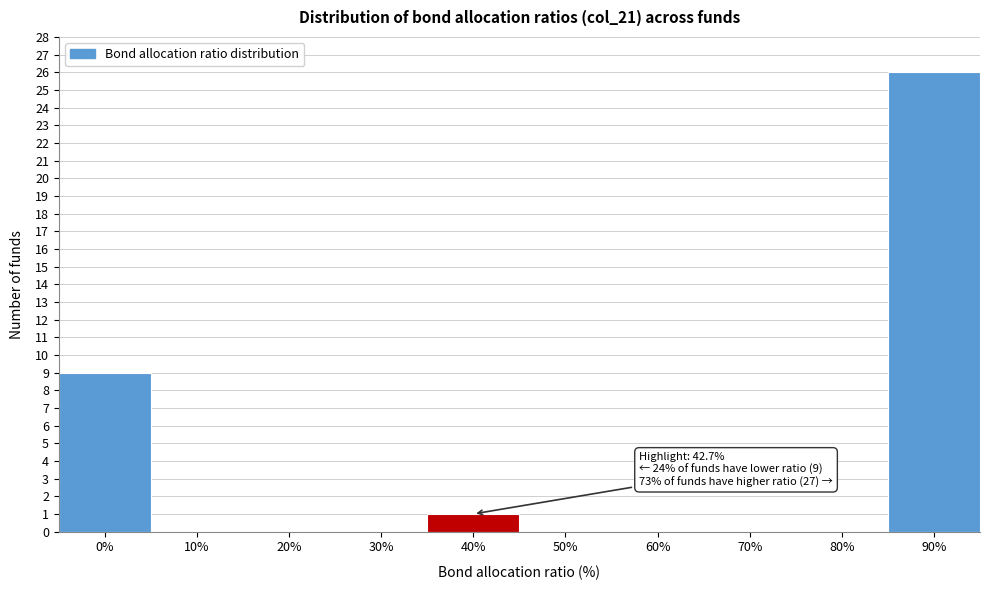

Reading left to right, transcribe all the data shown in this chart.

0%=9	10%=0	20%=0	30%=0	40%=1	50%=0	60%=0	70%=0	80%=0	90%=26